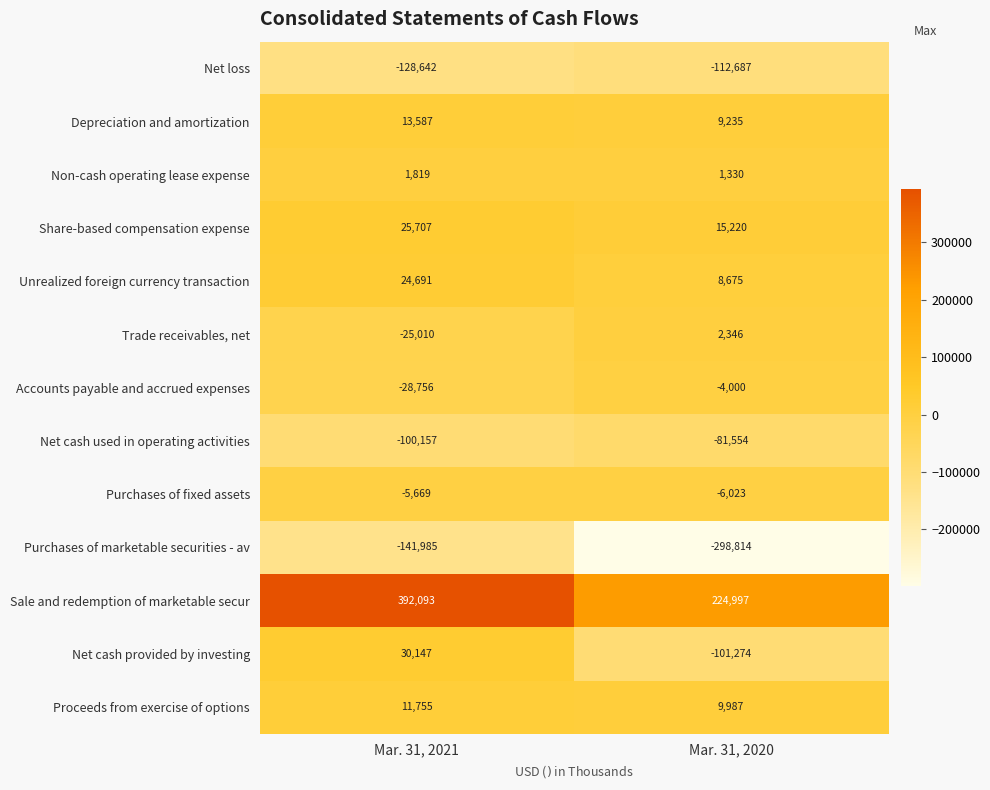

Reading left to right, extract all data points from this chart.

Net loss: Mar. 31, 2021=-128642	Mar. 31, 2020=-112687
Depreciation and amortization: Mar. 31, 2021=13587	Mar. 31, 2020=9235
Non-cash operating lease expense: Mar. 31, 2021=1819	Mar. 31, 2020=1330
Share-based compensation expense: Mar. 31, 2021=25707	Mar. 31, 2020=15220
Unrealized foreign currency transaction: Mar. 31, 2021=24691	Mar. 31, 2020=8675
Trade receivables, net: Mar. 31, 2021=-25010	Mar. 31, 2020=2346
Accounts payable and accrued expenses: Mar. 31, 2021=-28756	Mar. 31, 2020=-4000
Net cash used in operating activities: Mar. 31, 2021=-100157	Mar. 31, 2020=-81554
Purchases of fixed assets: Mar. 31, 2021=-5669	Mar. 31, 2020=-6023
Purchases of marketable securities - av: Mar. 31, 2021=-141985	Mar. 31, 2020=-298814
Sale and redemption of marketable secur: Mar. 31, 2021=392093	Mar. 31, 2020=224997
Net cash provided by investing: Mar. 31, 2021=30147	Mar. 31, 2020=-101274
Proceeds from exercise of options: Mar. 31, 2021=11755	Mar. 31, 2020=9987